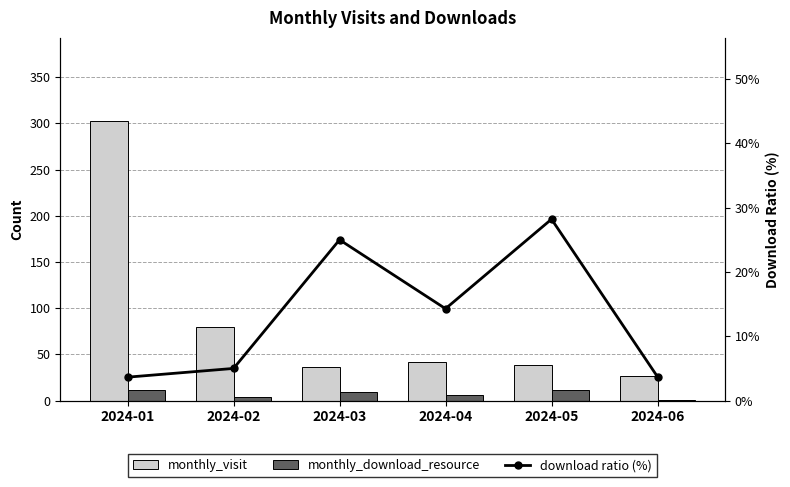

Where is monthly_visit nearest to the value 164?

2024-02